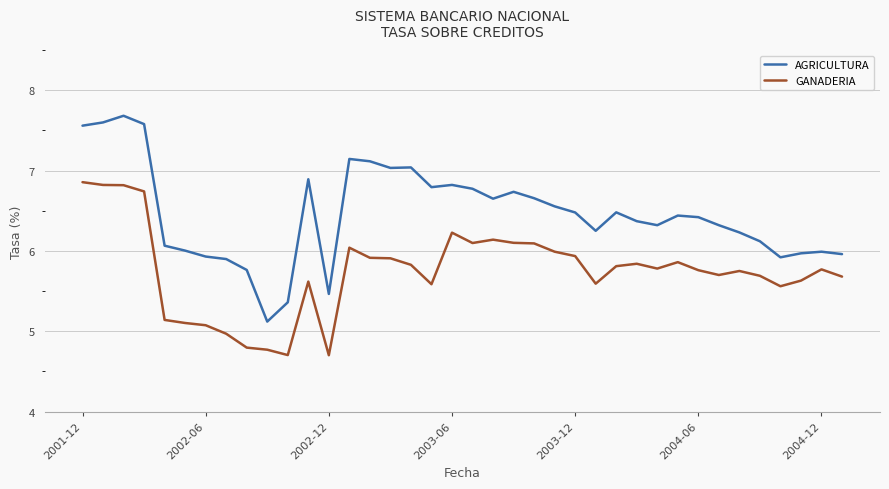

What is the greatest value displayed?

7.7